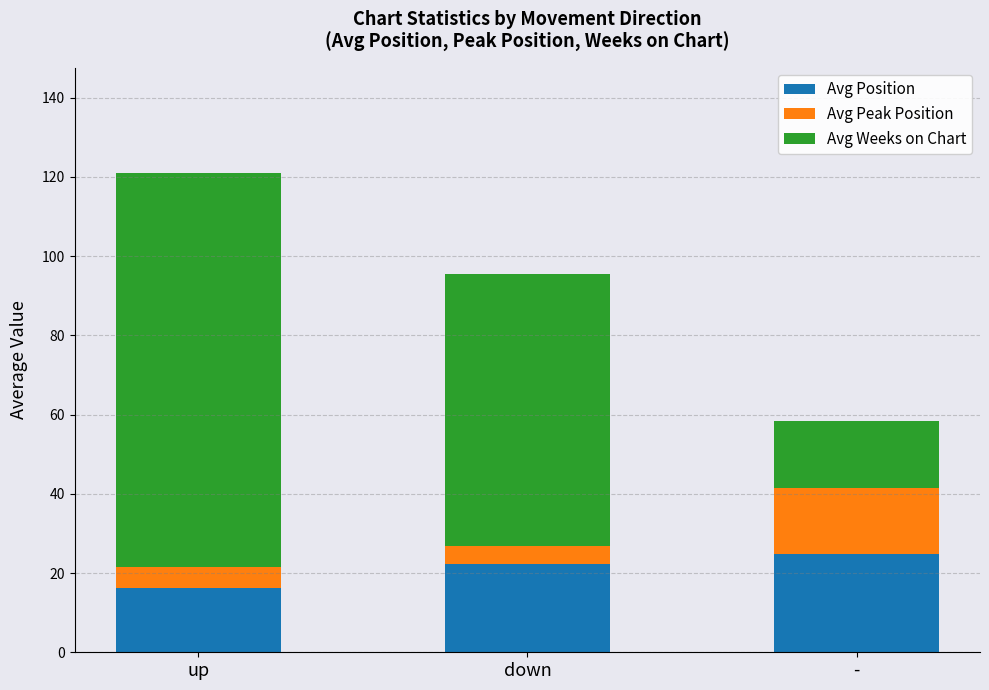

The value of Avg Position at - is 36.0. True or false?

False